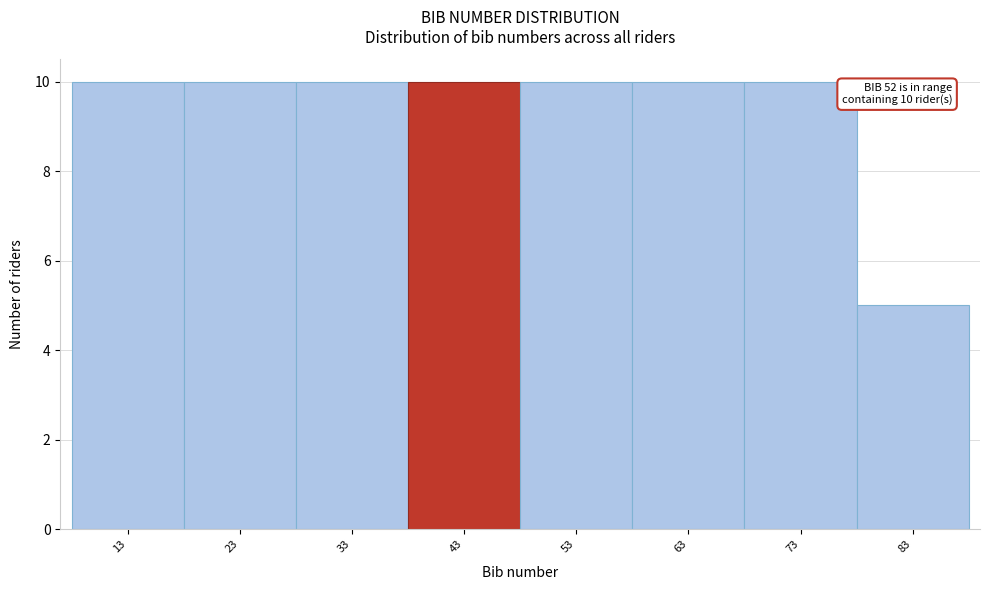

Reading left to right, transcribe all the data shown in this chart.

10	10	10	10	10	10	10	5